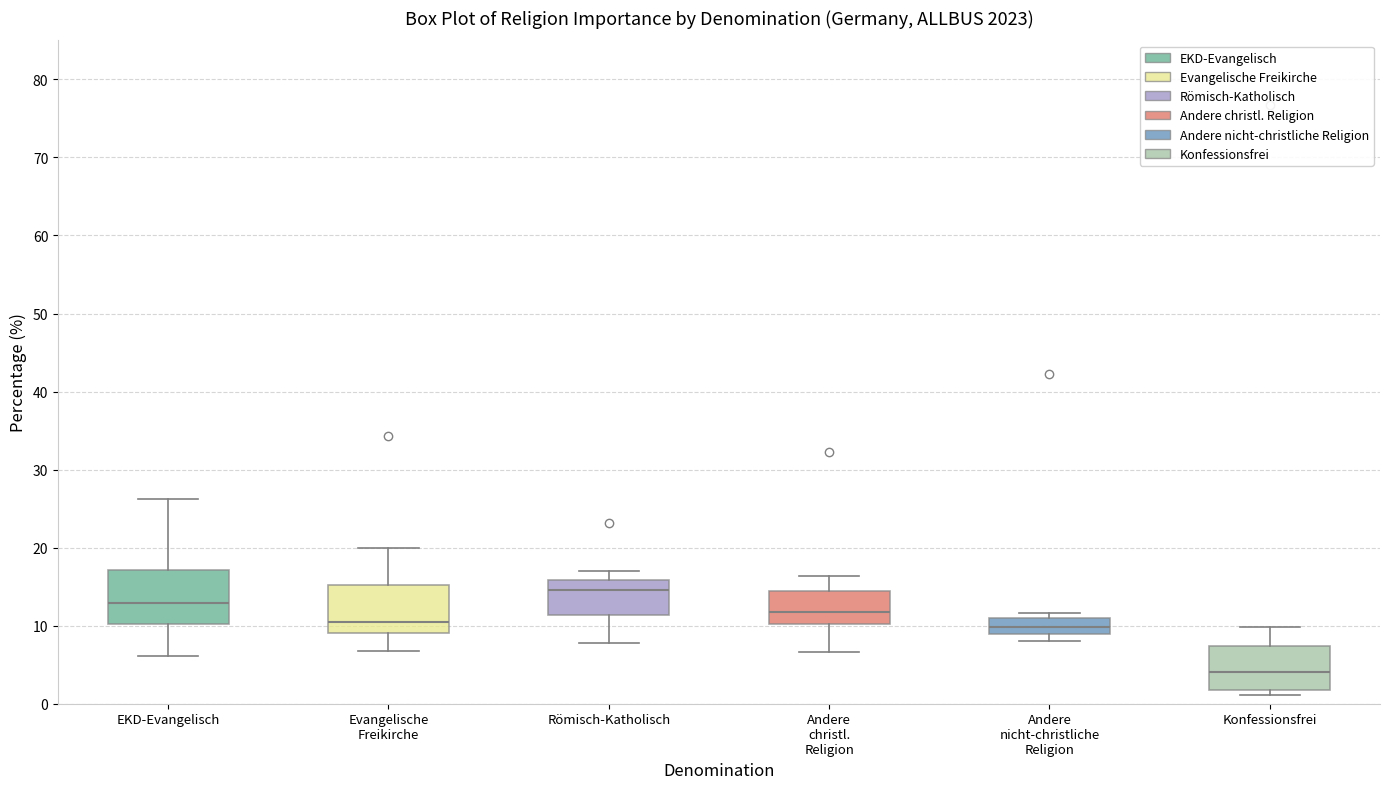

Reading left to right, transcribe this box plot: for each box, give where its median line is, the range the box spans, and where its two whiskers end, as read against the y-axis. The values are not printed on the chart, so give them approximately, as read against the axis.

EKD-Evangelisch: median 13, box 10 to 17, whiskers 6 to 26
Evangelische Freikirche: median 11, box 9 to 15, whiskers 7 to 20
Römisch-Katholisch: median 15, box 11 to 16, whiskers 8 to 17
Andere christl. Religion: median 12, box 10 to 14, whiskers 7 to 16
Andere nicht-christliche Religion: median 10, box 9 to 11, whiskers 8 to 12
Konfessionsfrei: median 4, box 2 to 7, whiskers 1 to 10